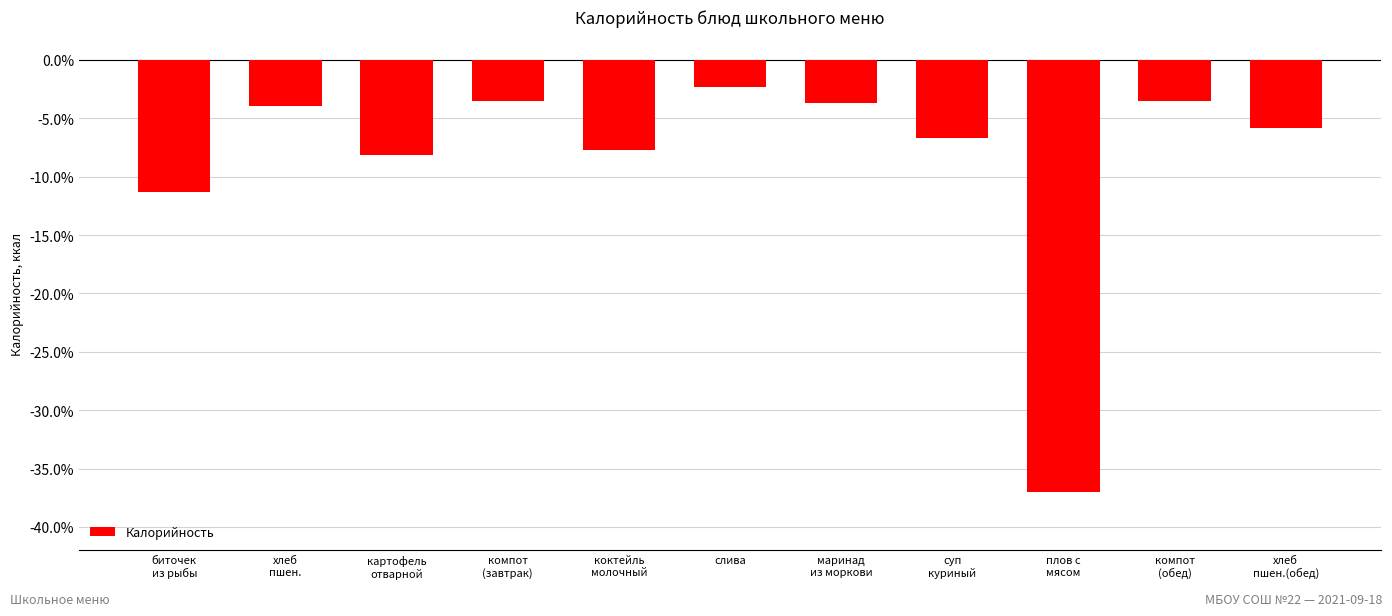

Does the chart contain stacked bars?

No